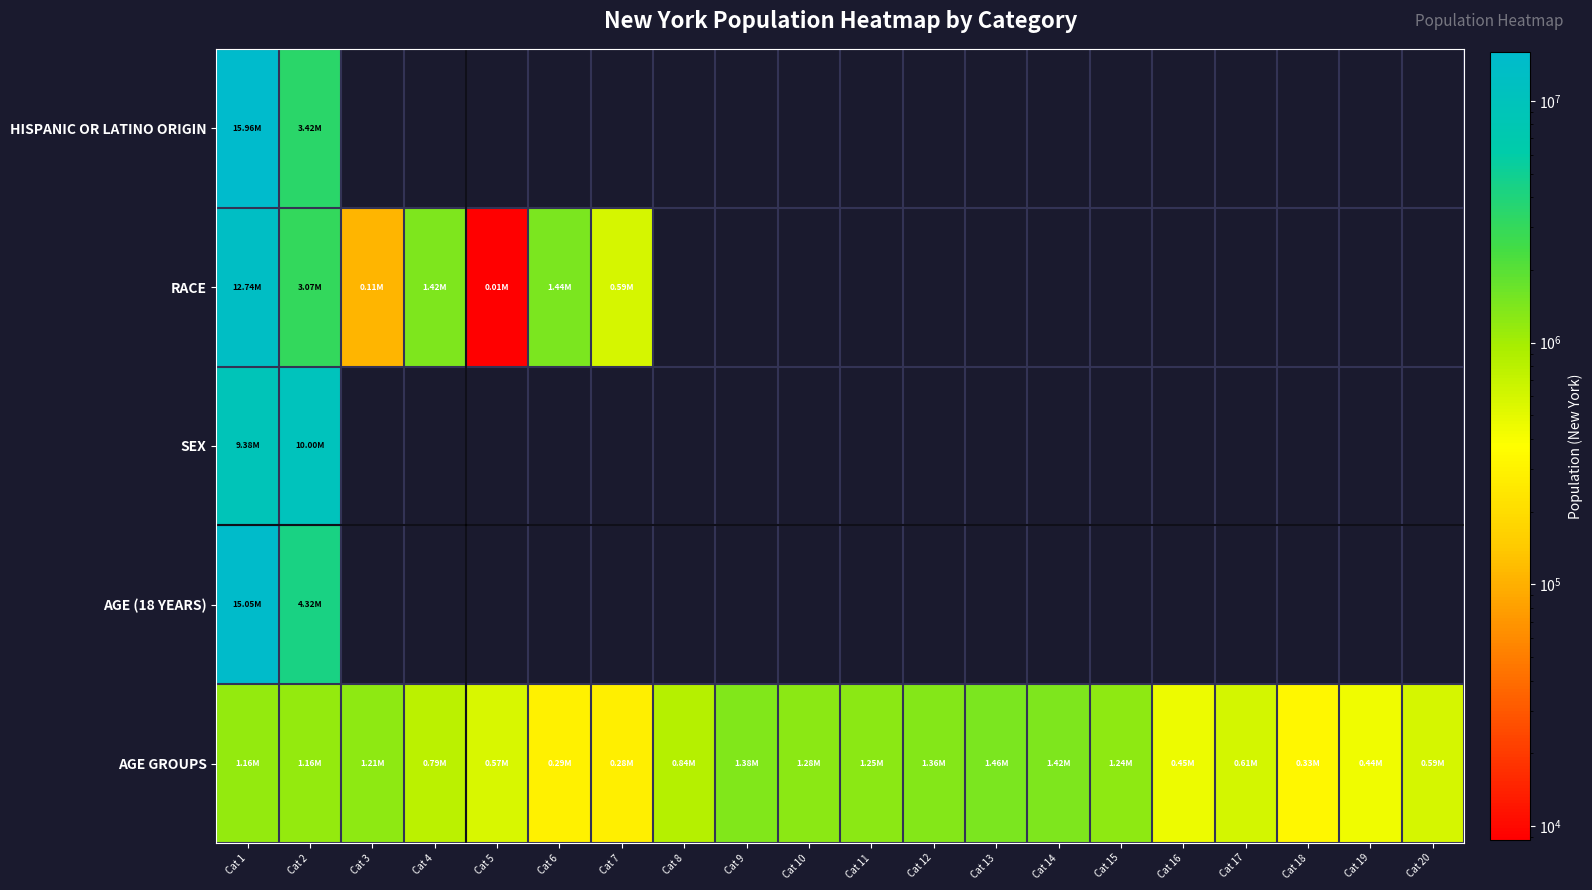

Rank the categories by AGE GROUPS value from highest to lowest.

Cat 13, Cat 14, Cat 9, Cat 12, Cat 10, Cat 11, Cat 15, Cat 3, Cat 2, Cat 1, Cat 8, Cat 4, Cat 17, Cat 20, Cat 5, Cat 16, Cat 19, Cat 18, Cat 6, Cat 7